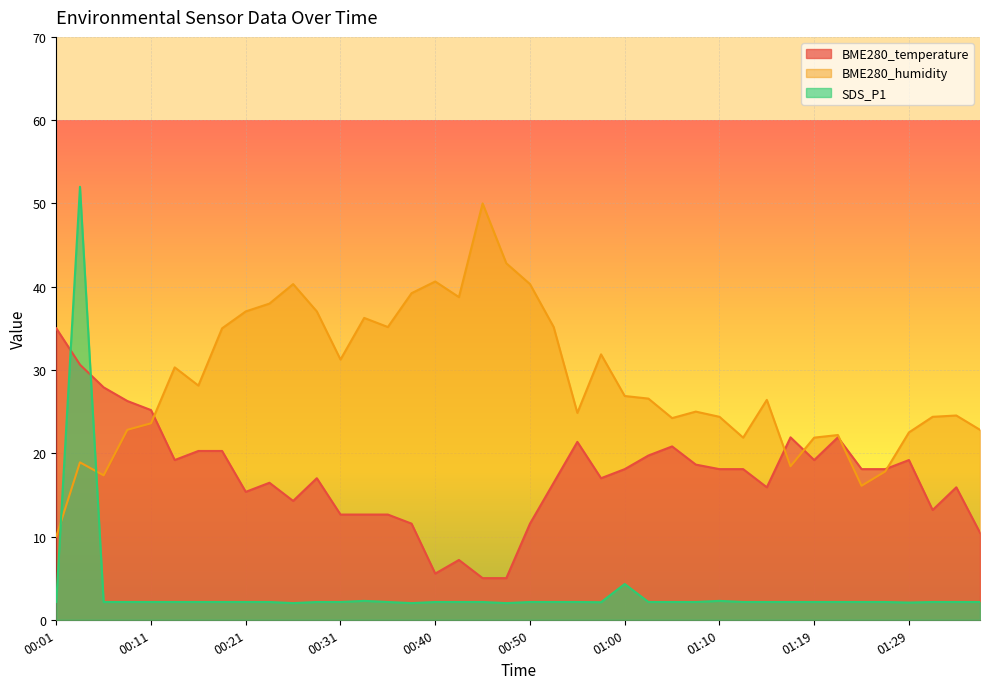

What is the difference between the maximum and second lowest values in the BME280_humidity series?

33.9